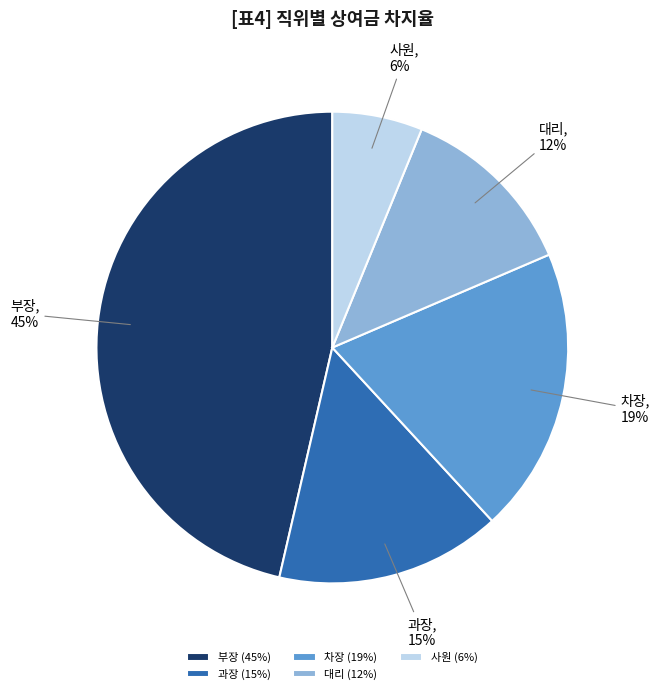

What percentage is NOT represented by 사원?

93.8%